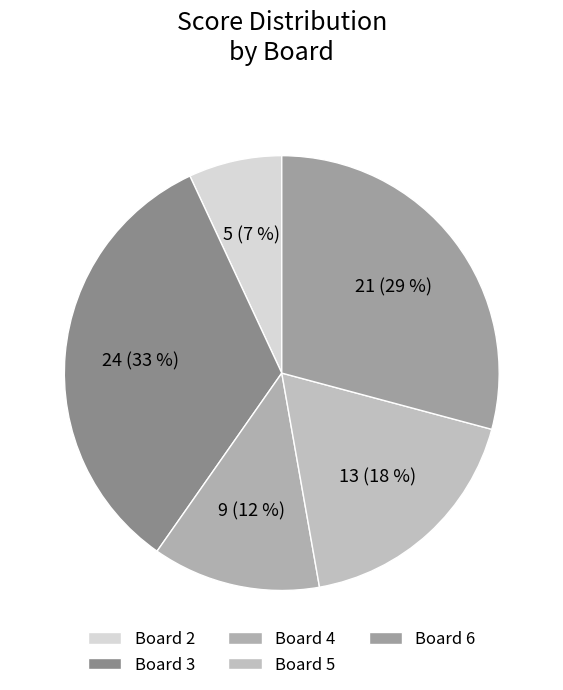

How much of the chart is everything except Board 6?

70.8%